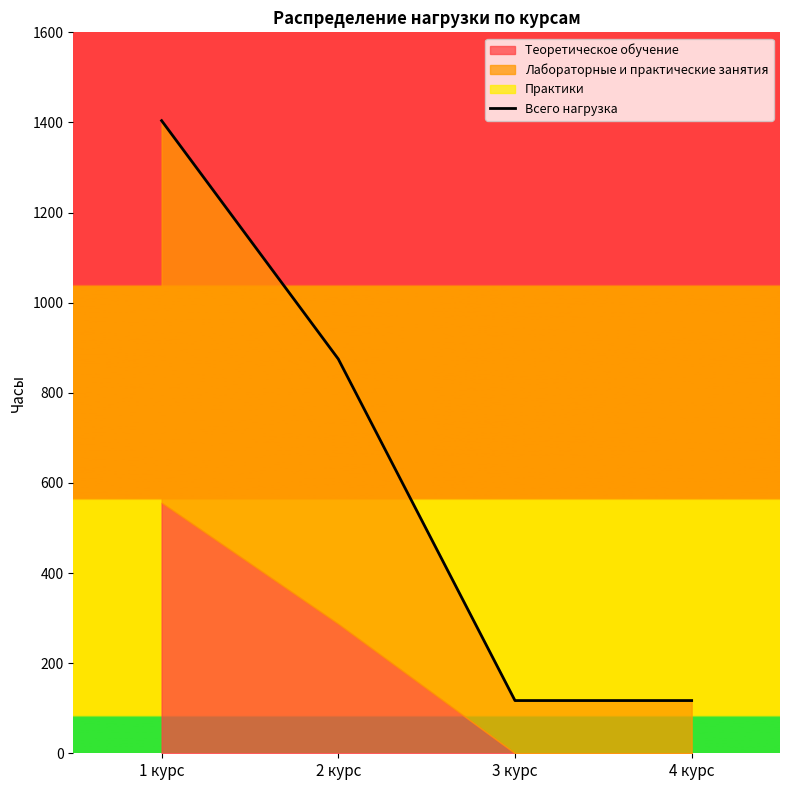

The value at 3 курс is 117. True or false?

True